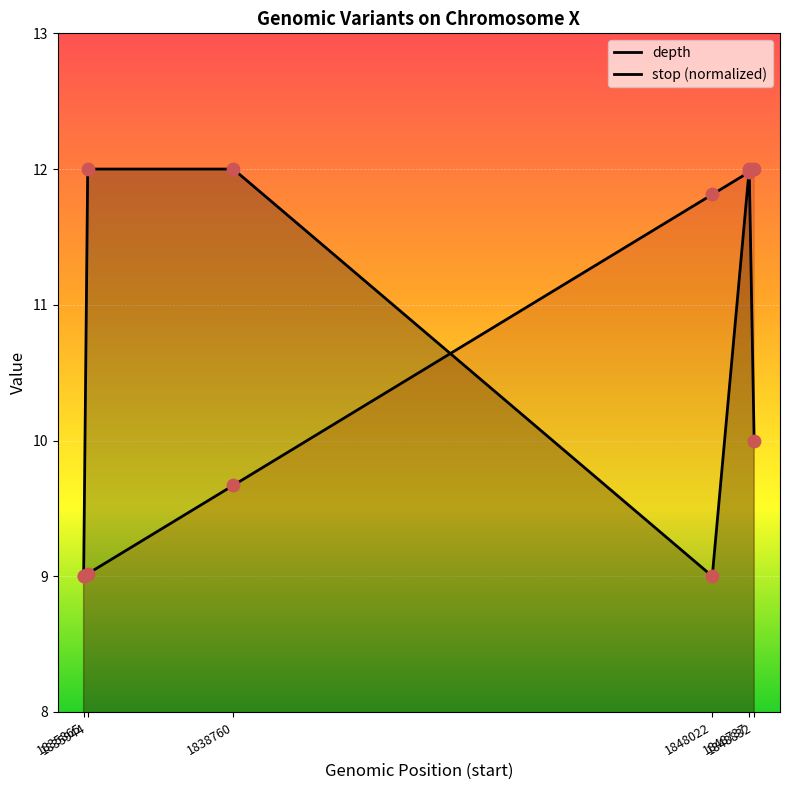

At how many categories does at least one series exceed 10?

5